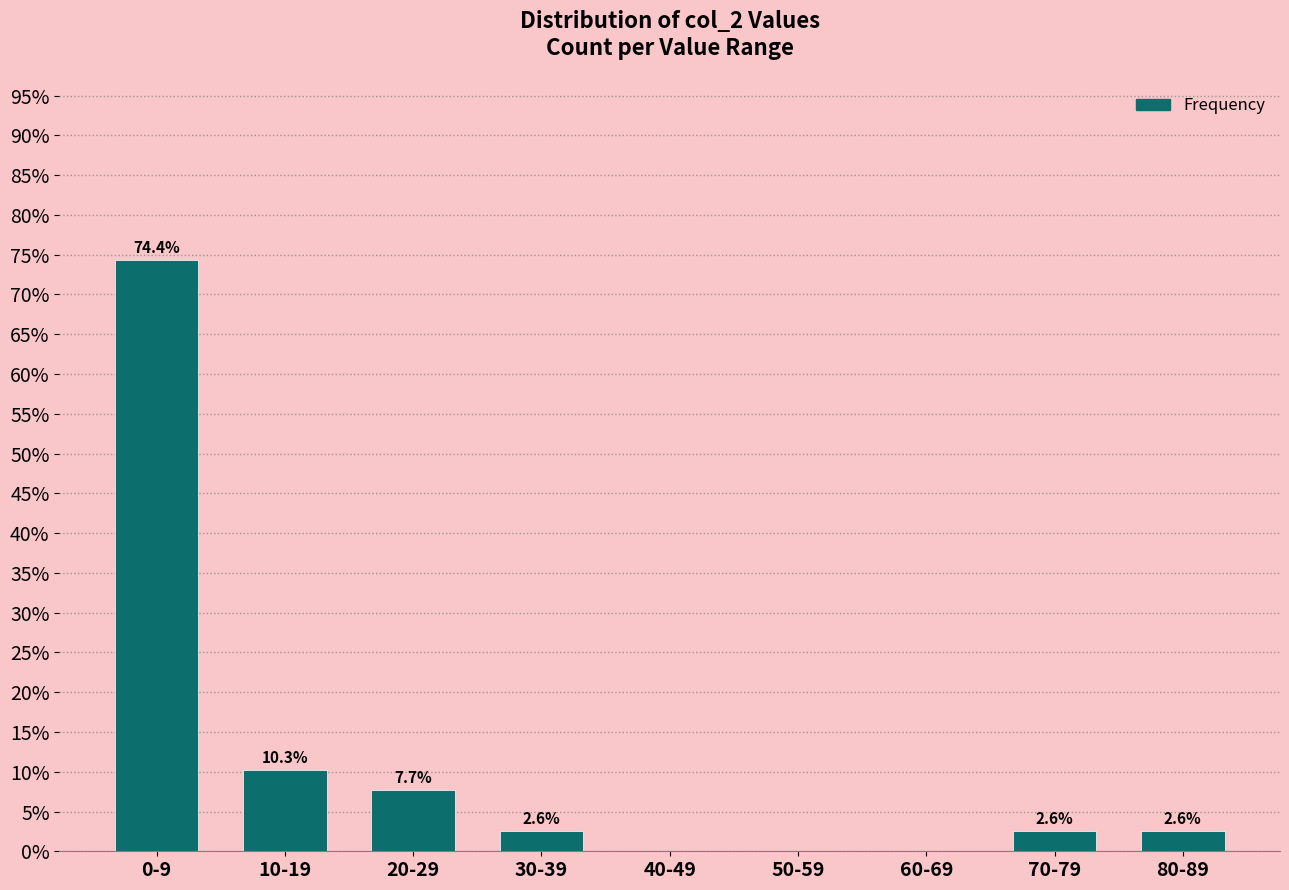

Reading left to right, transcribe all the data shown in this chart.

0-9=74.4	10-19=10.3	20-29=7.7	30-39=2.6	40-49=0.0	50-59=0.0	60-69=0.0	70-79=2.6	80-89=2.6